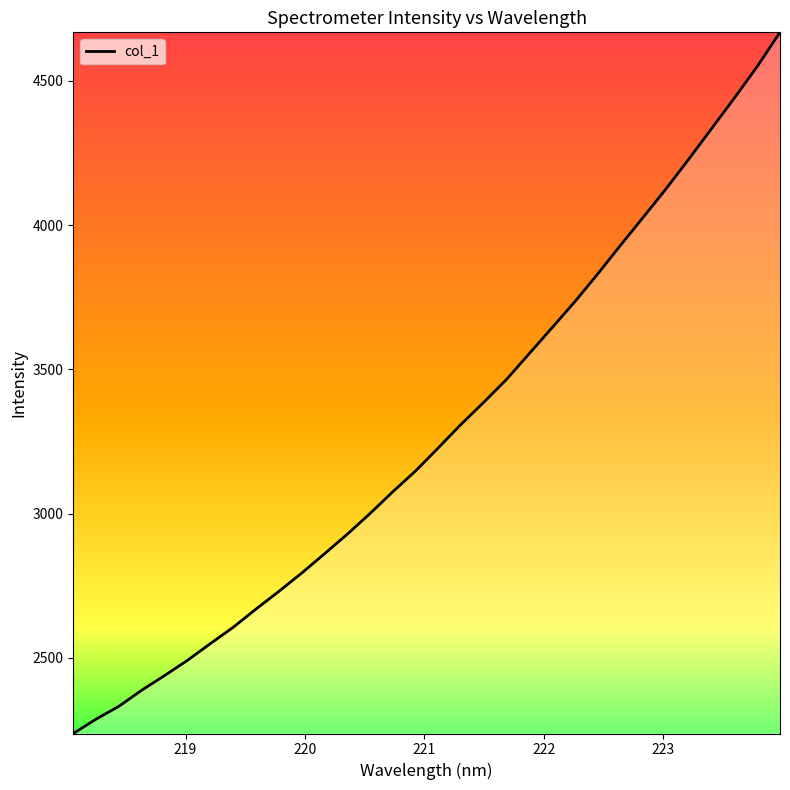

What is the maximum value shown in the chart?

4668.4